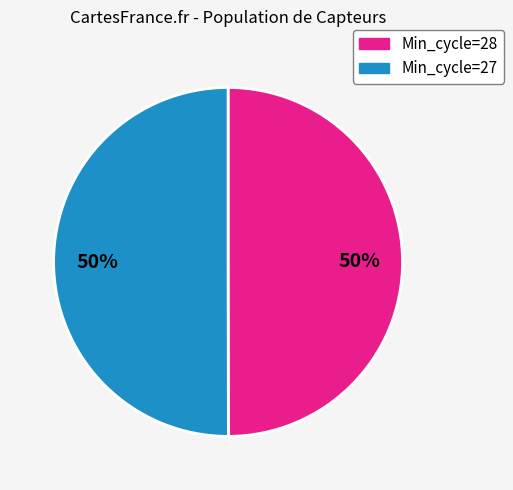

To the nearest percent, what is the average slice percentage?

50%